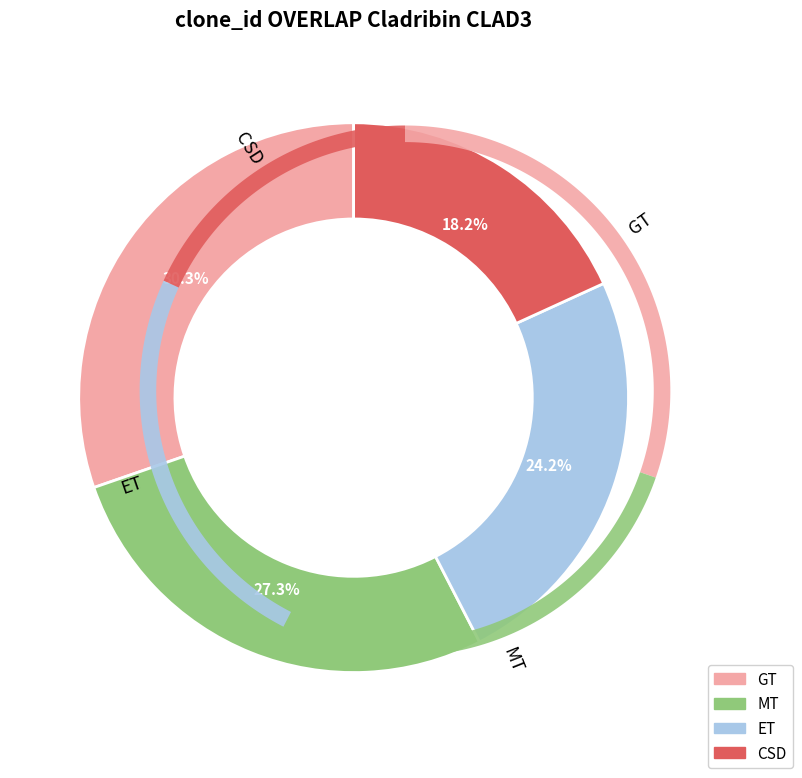

Is it true that CSD is 18% of the pie?

True